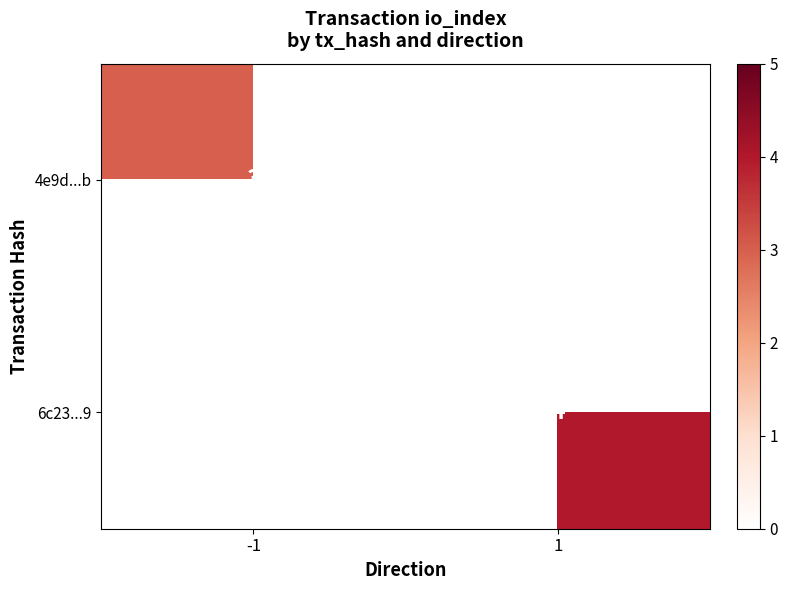

True or false: 4e9d...b has a value of 5 at -1.

False